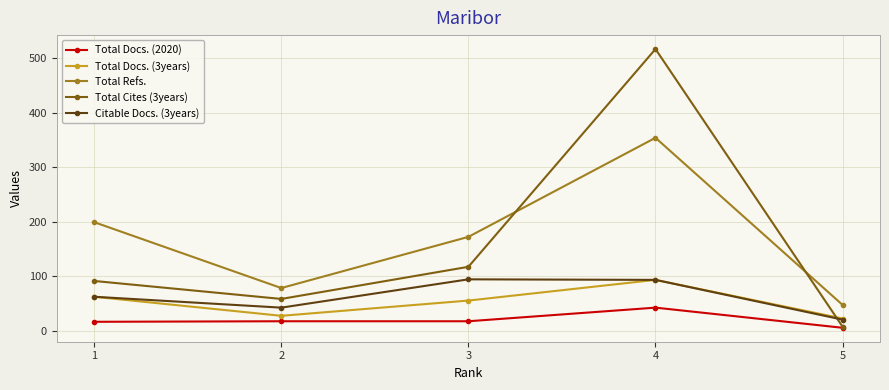

True or false: Total Docs. (3years) has more than 1 points higher than both neighbors.

False